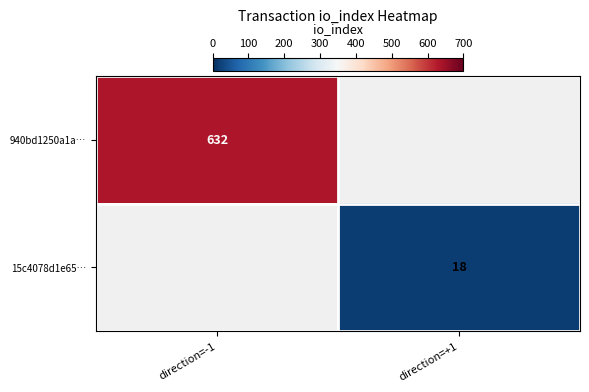

The 940bd1250a1a… series shows 182 at direction=-1. True or false?

False